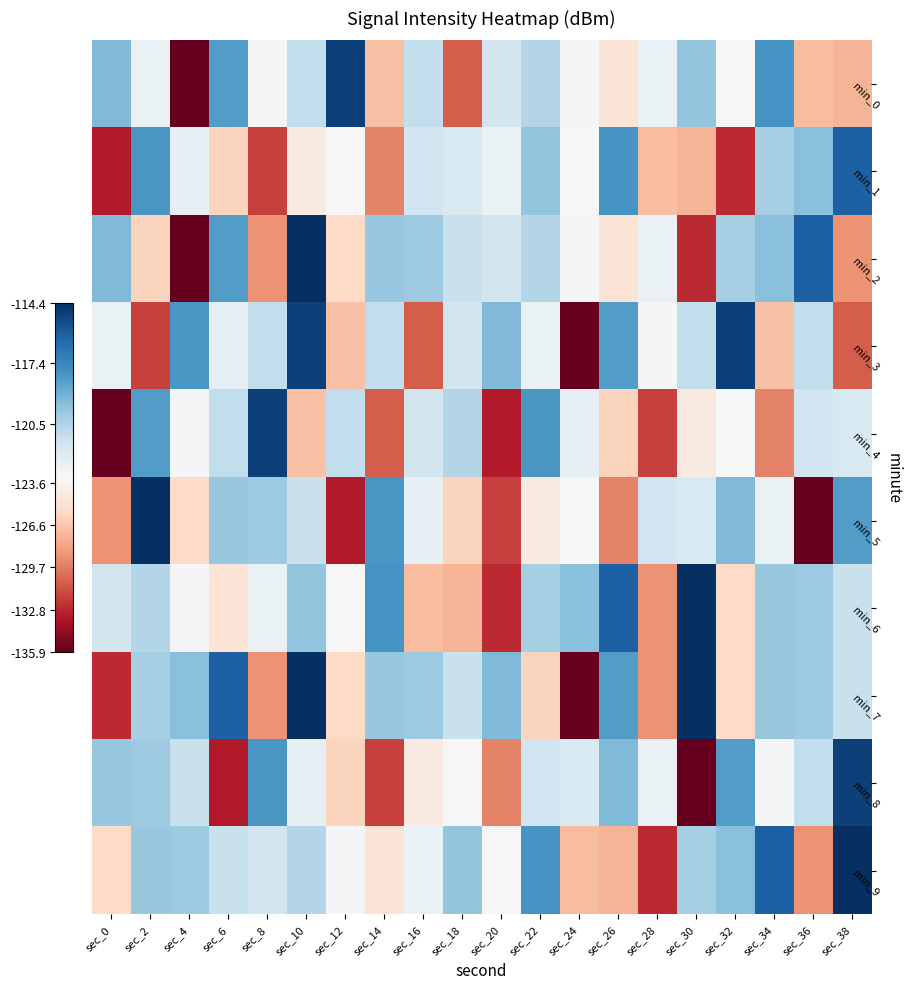

Rank the series by their maximum value, from highest to lowest.

min_2, min_5, min_6, min_7, min_9, min_0, min_3, min_4, min_8, min_1